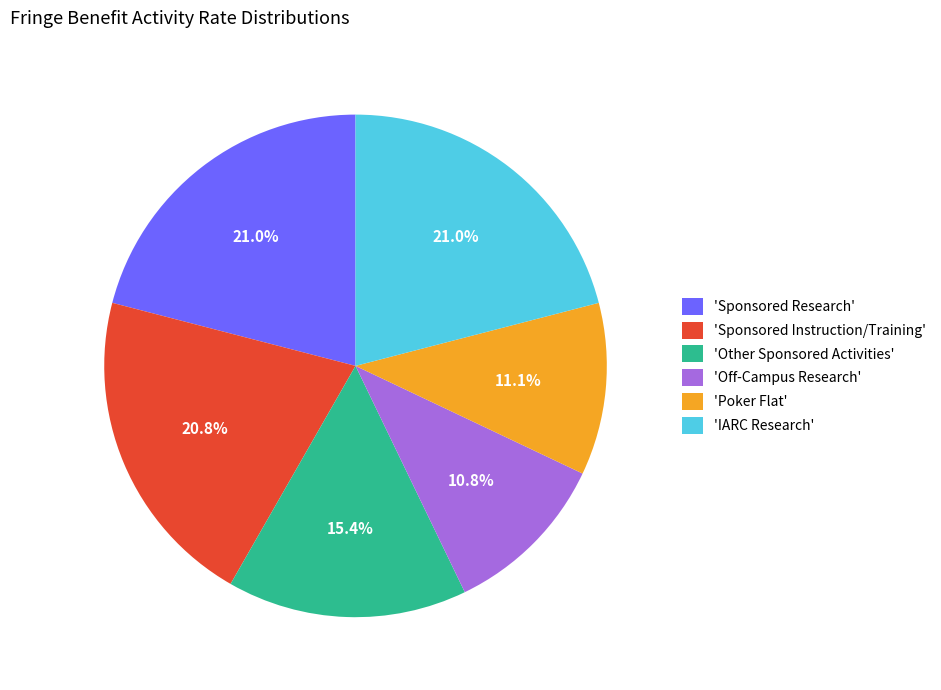

Is the sum of 'IARC Research' and 'Poker Flat' greater than half?

No